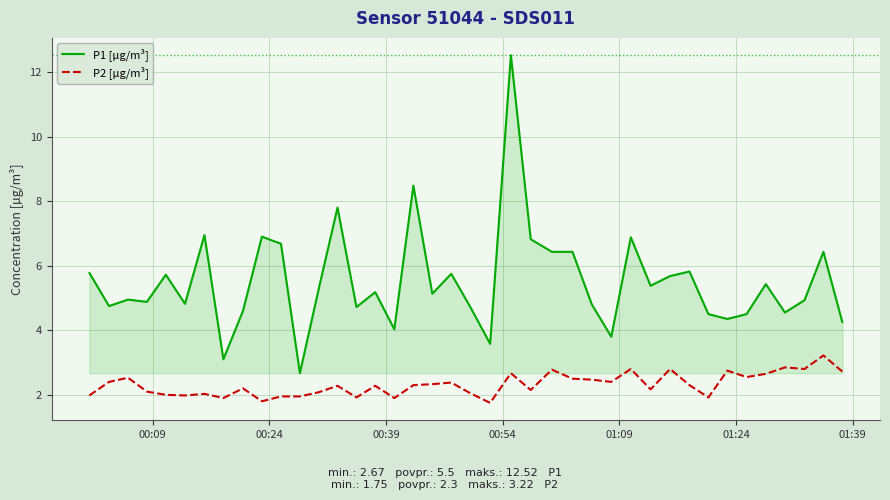

What is the maximum value shown in the chart?

12.5